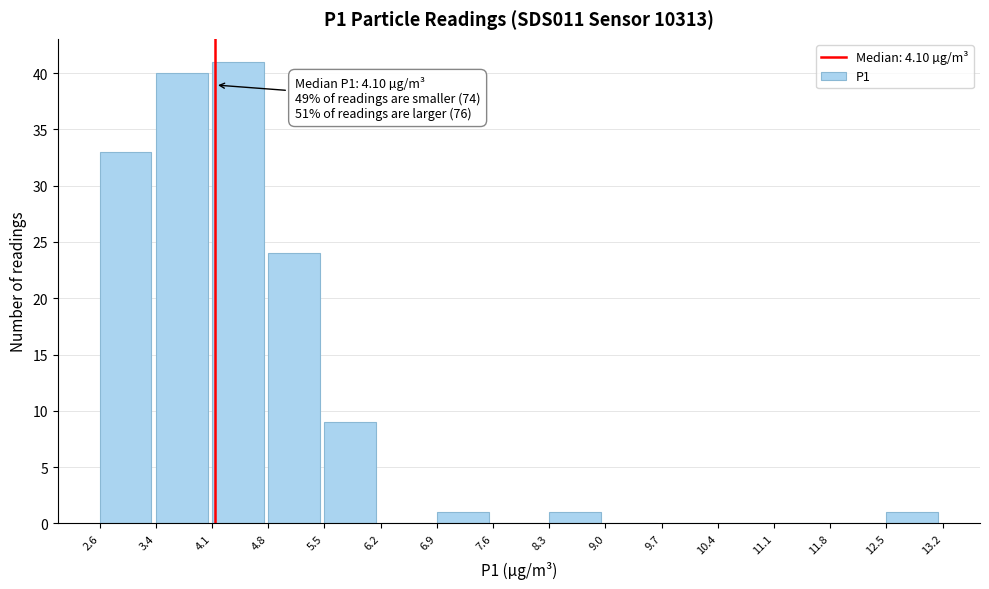

Over which range of the x-axis is the bar tallest?

4.1 to 4.8